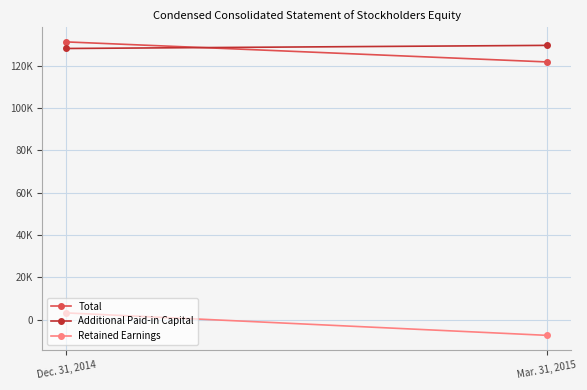

Is this an area chart (filled region under the line)?

No